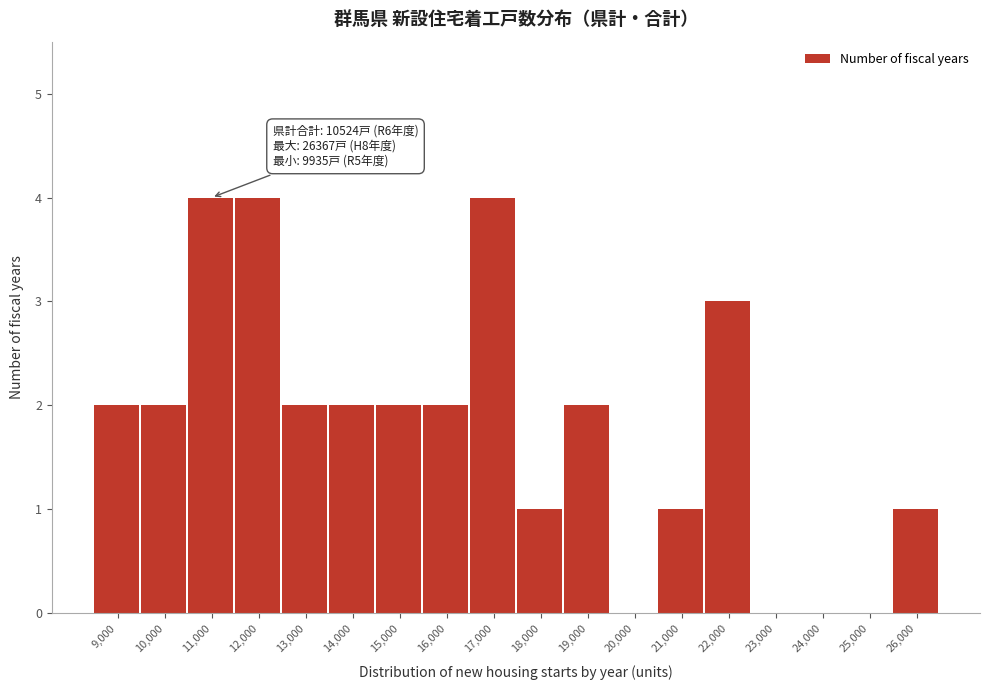

Reading left to right, list all the values displayed in this chart.

9,000=2	10,000=2	11,000=4	12,000=4	13,000=2	14,000=2	15,000=2	16,000=2	17,000=4	18,000=1	19,000=2	20,000=0	21,000=1	22,000=3	23,000=0	24,000=0	25,000=0	26,000=1